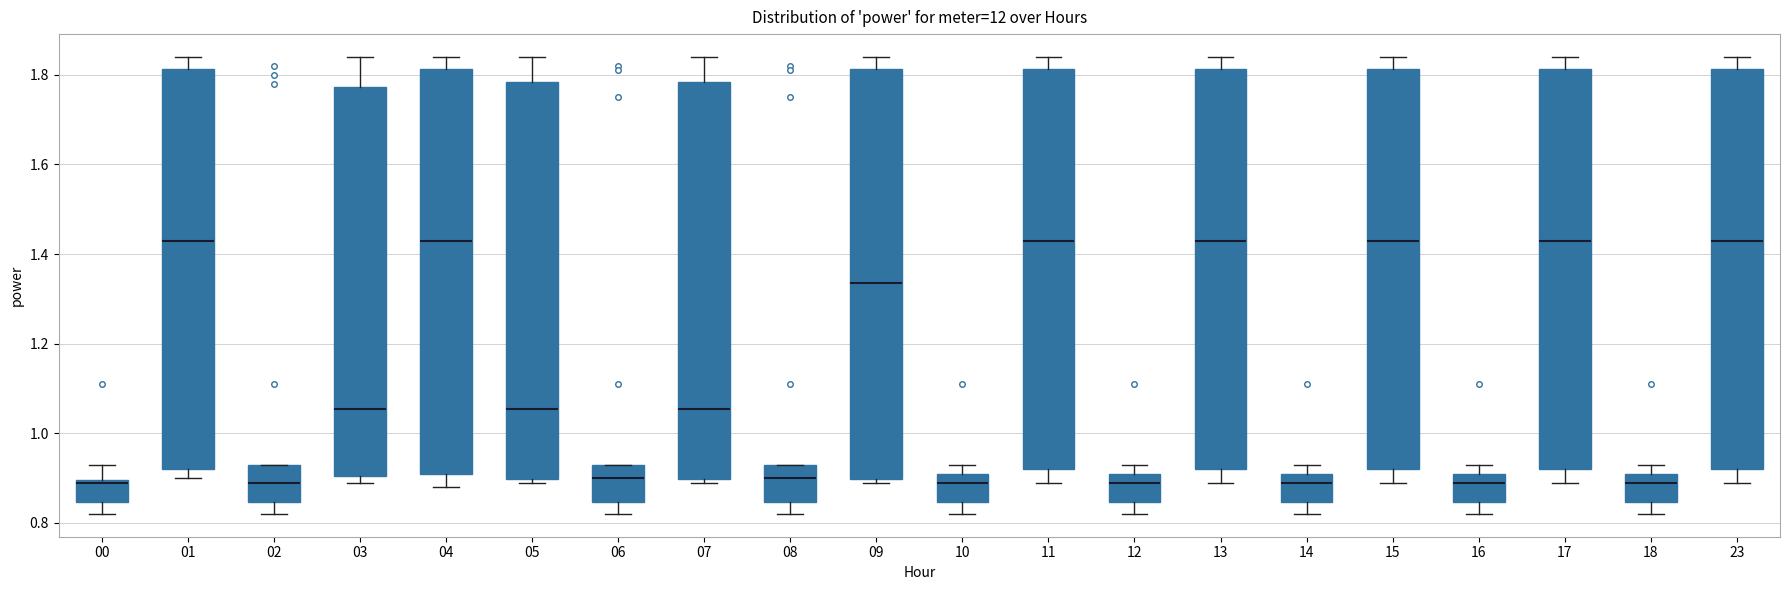

Reading left to right, transcribe this box plot: for each box, give where its median line is, the range the box spans, and where its two whiskers end, as read against the y-axis. The values are not printed on the chart, so give them approximately, as read against the axis.

00: median 0.90, box 0.84 to 0.90, whiskers 0.82 to 0.94
01: median 1.44, box 0.92 to 1.82, whiskers 0.90 to 1.84
02: median 0.90, box 0.84 to 0.94, whiskers 0.82 to 0.94
03: median 1.06, box 0.90 to 1.78, whiskers 0.90 (just below the box's lower edge) to 1.84
04: median 1.44, box 0.92 to 1.82, whiskers 0.88 to 1.84
05: median 1.06, box 0.90 to 1.78, whiskers 0.90 (just below the box's lower edge) to 1.84
06: median 0.90, box 0.84 to 0.94, whiskers 0.82 to 0.94
07: median 1.06, box 0.90 to 1.78, whiskers 0.90 (just below the box's lower edge) to 1.84
08: median 0.90, box 0.84 to 0.94, whiskers 0.82 to 0.94
09: median 1.34, box 0.90 to 1.82, whiskers 0.90 (just below the box's lower edge) to 1.84
10: median 0.90, box 0.84 to 0.92, whiskers 0.82 to 0.94
11: median 1.44, box 0.92 to 1.82, whiskers 0.90 to 1.84
12: median 0.90, box 0.84 to 0.92, whiskers 0.82 to 0.94
13: median 1.44, box 0.92 to 1.82, whiskers 0.90 to 1.84
14: median 0.90, box 0.84 to 0.92, whiskers 0.82 to 0.94
15: median 1.44, box 0.92 to 1.82, whiskers 0.90 to 1.84
16: median 0.90, box 0.84 to 0.92, whiskers 0.82 to 0.94
17: median 1.44, box 0.92 to 1.82, whiskers 0.90 to 1.84
18: median 0.90, box 0.84 to 0.92, whiskers 0.82 to 0.94
23: median 1.44, box 0.92 to 1.82, whiskers 0.90 to 1.84